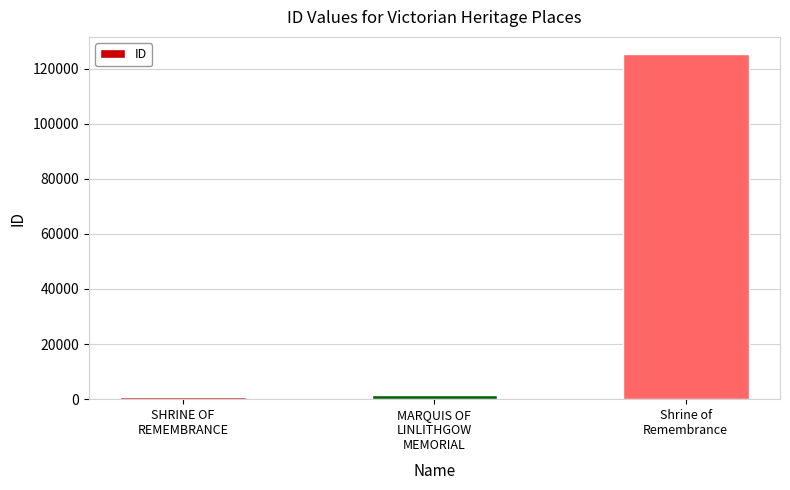

What is the value of the 2nd bar from the left?

1537